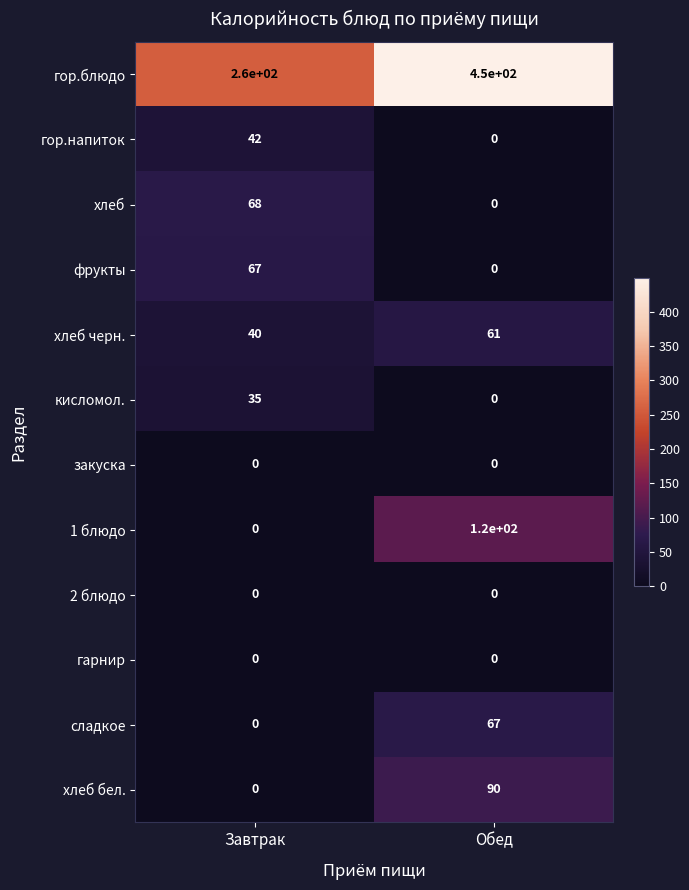

What is the difference between the 1 блюдо values at Обед and Завтрак?

120